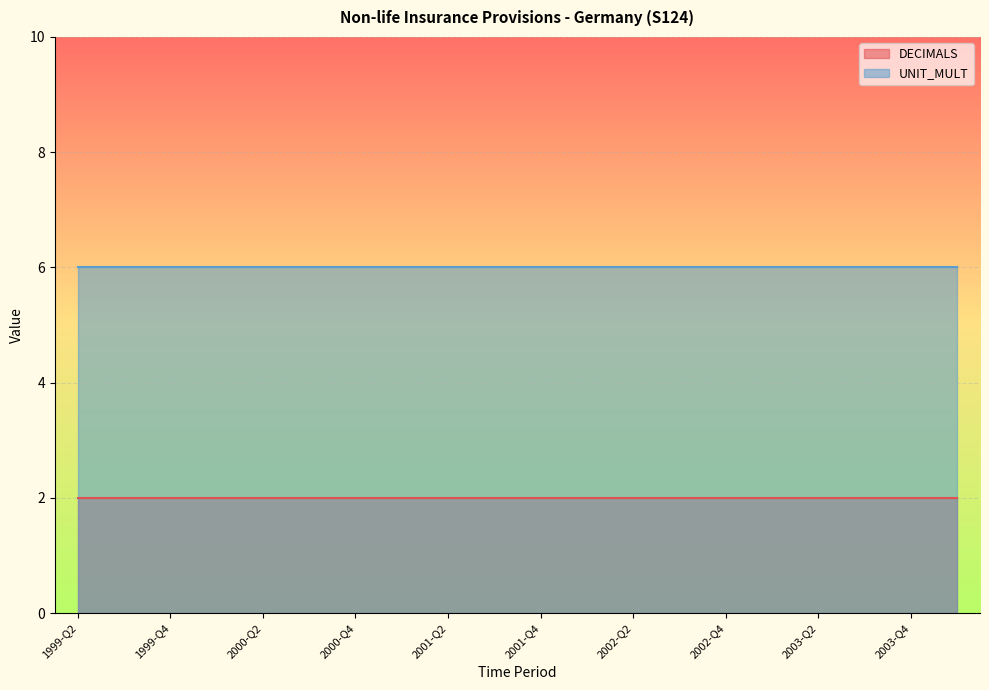

How many data points does each series have?

20